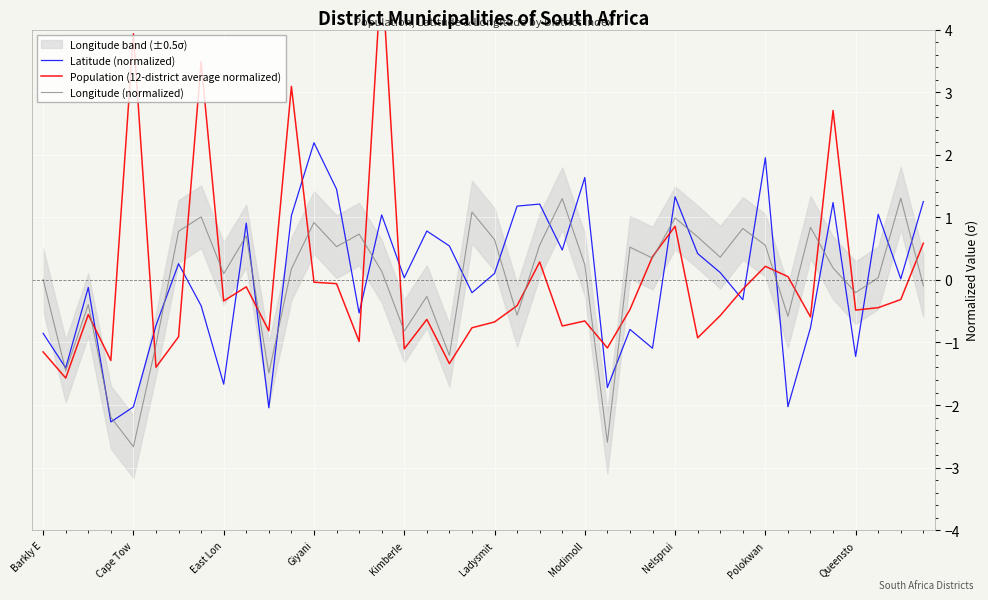

What is the highest value of the Longitude (normalized) series?

1.3